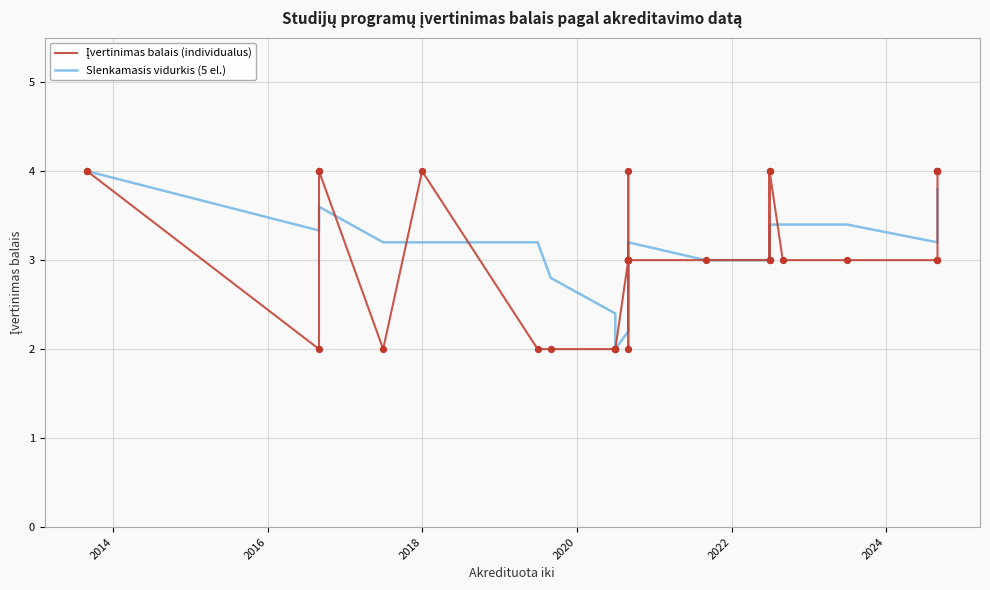

Which series has the largest Y range (max minus min)?

Įvertinimas balais (individualus)